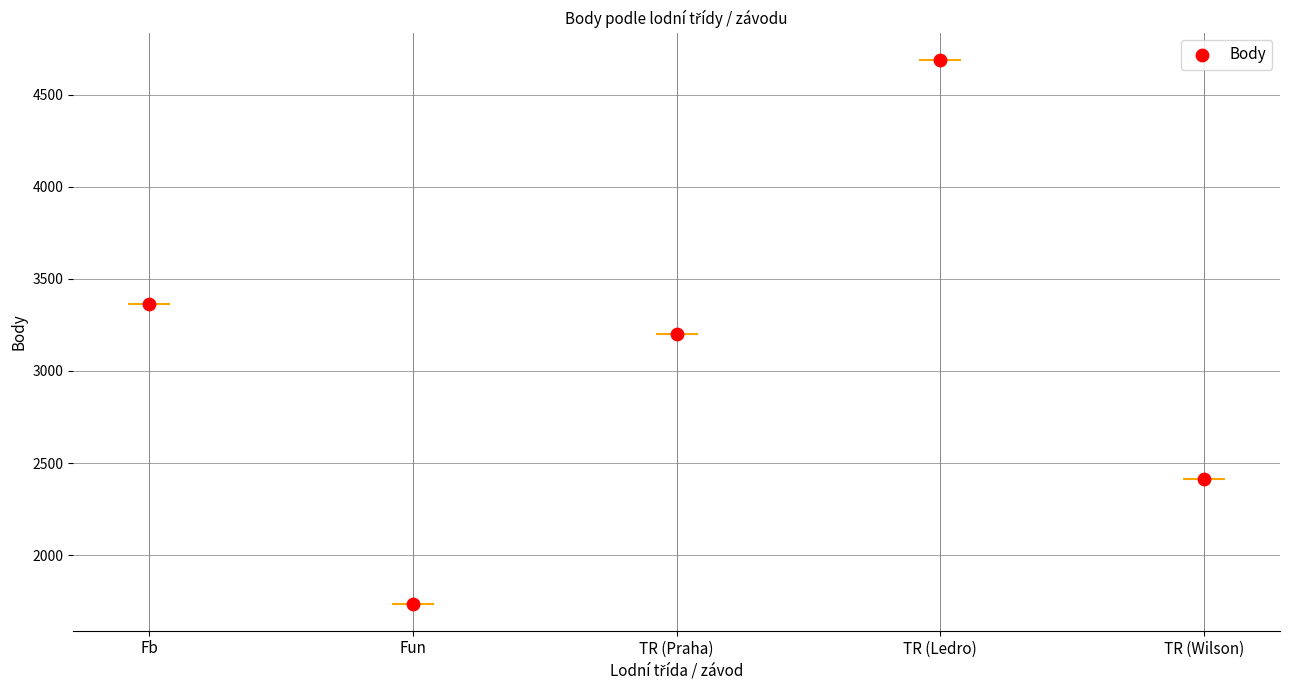

Which has a higher value, TR (Ledro) or TR (Praha)?

TR (Ledro)